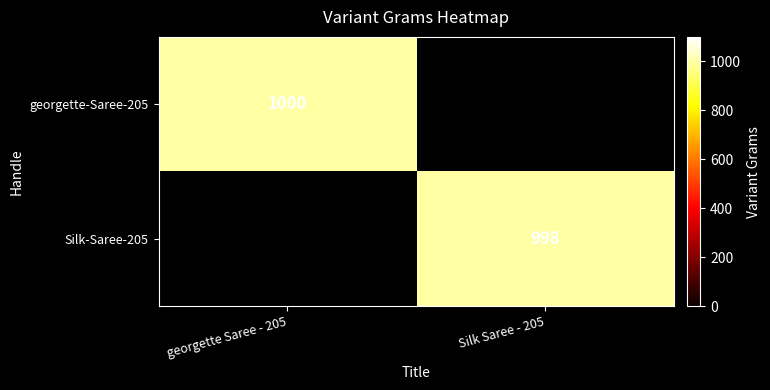

The georgette-Saree-205 series shows 621.2 at georgette Saree - 205. True or false?

False